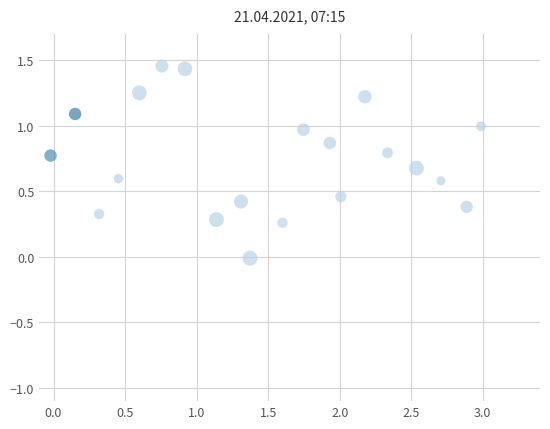

What is the range of X values (max minus min)?

3.0